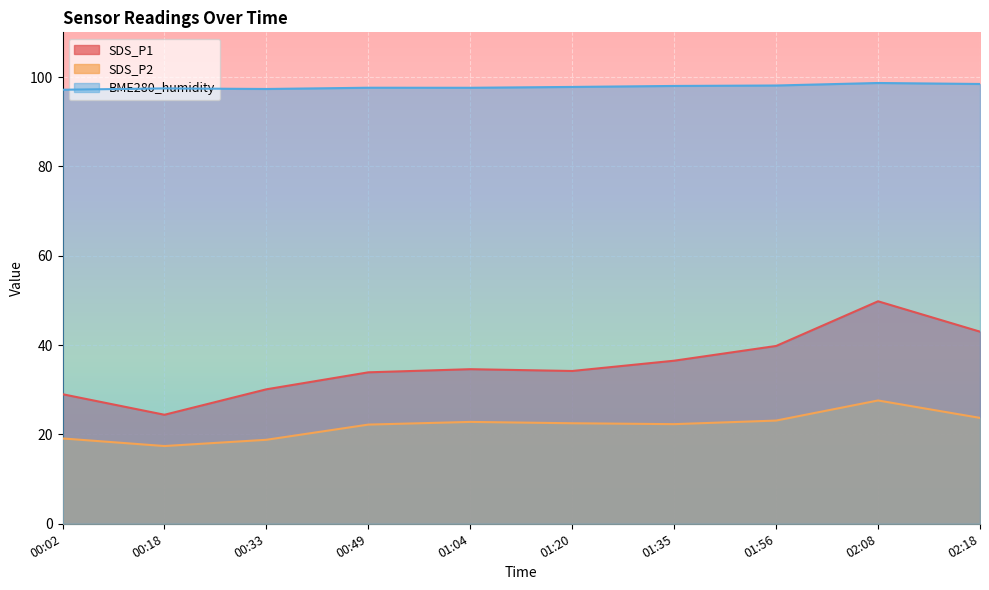

What is the label of the 5th point from the left?

01:04